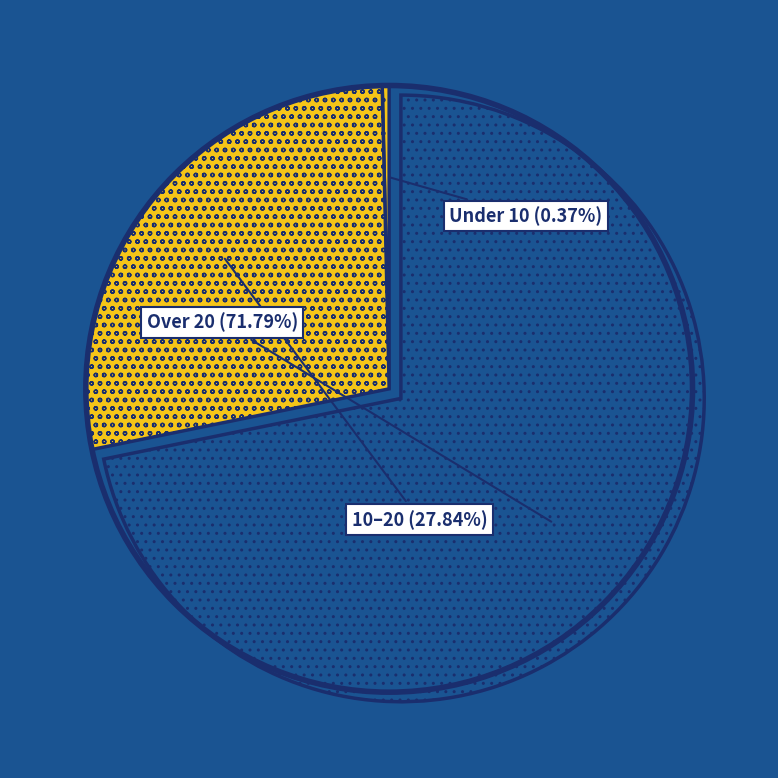

Is there a majority slice in this chart?

Yes